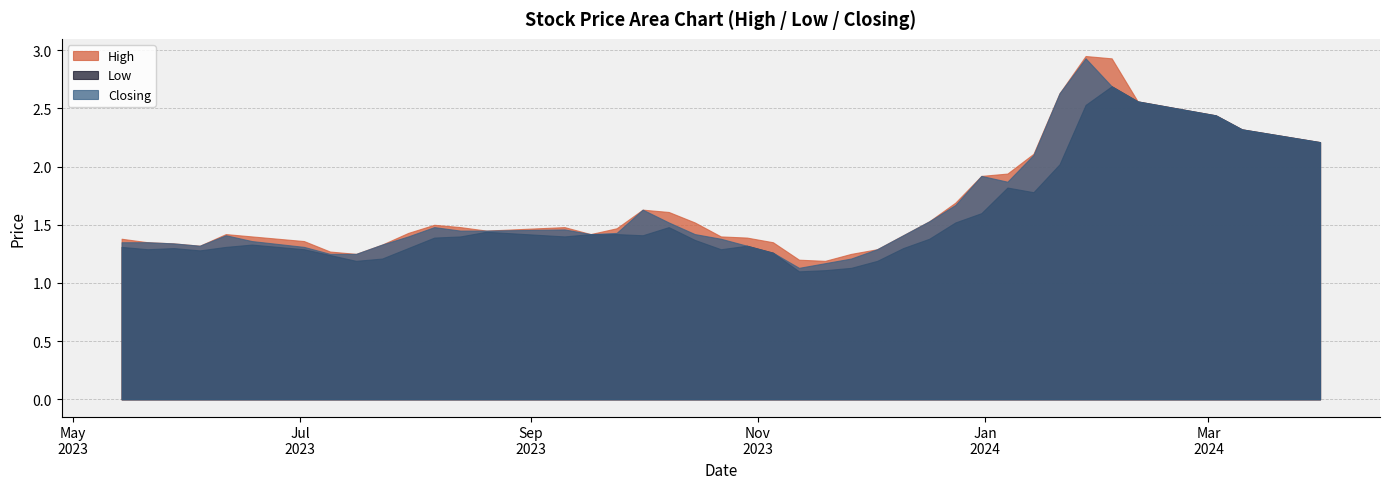

What is the total value across all series at 30/07/2023?

4.1